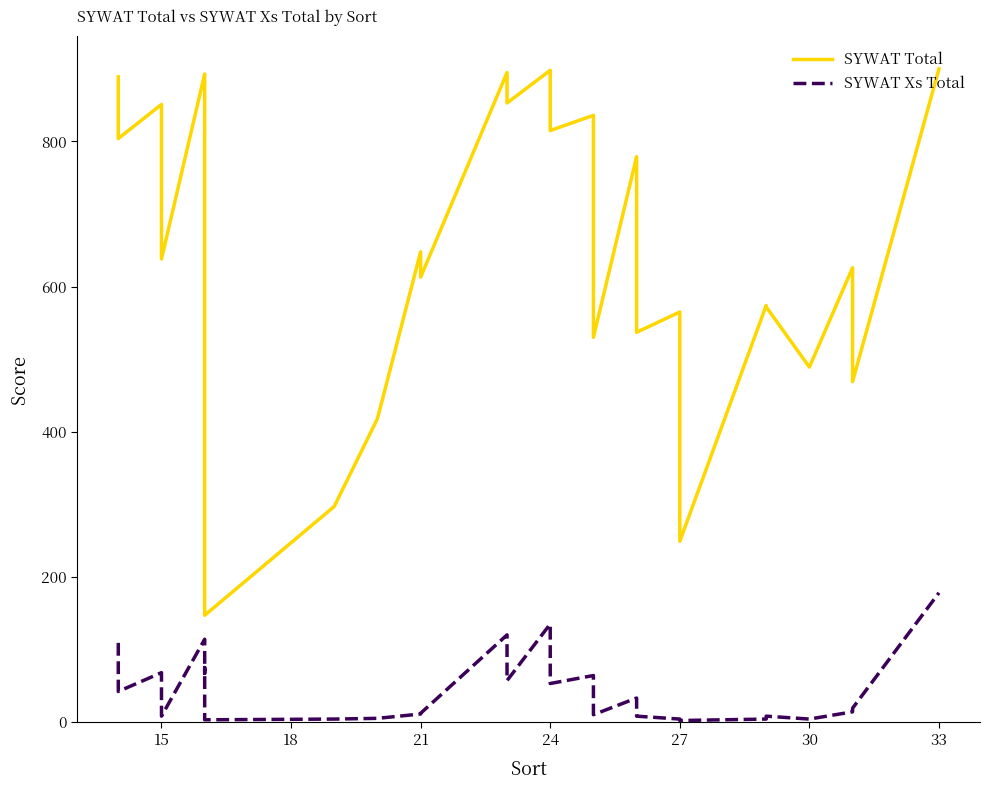

The SYWAT Xs Total series shows 69 at 27. True or false?

False